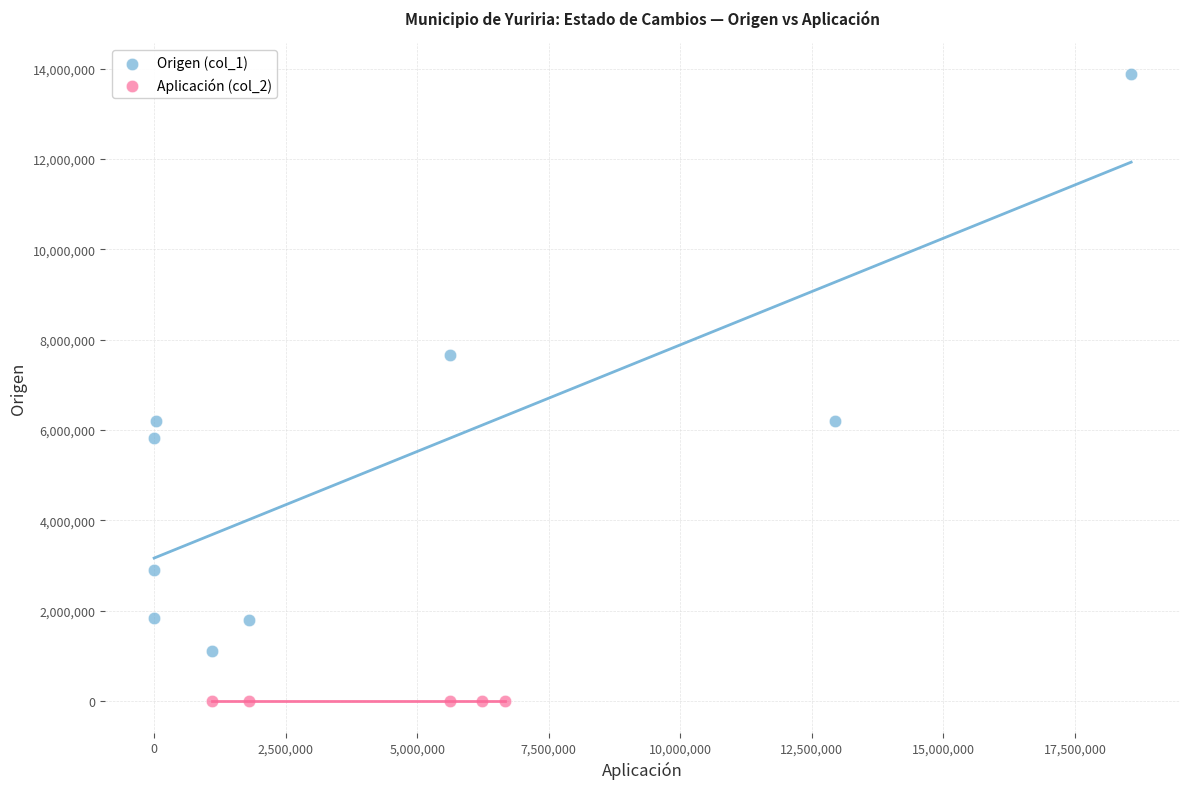

Which series reaches the maximum Y coordinate?

Origen (col_1)